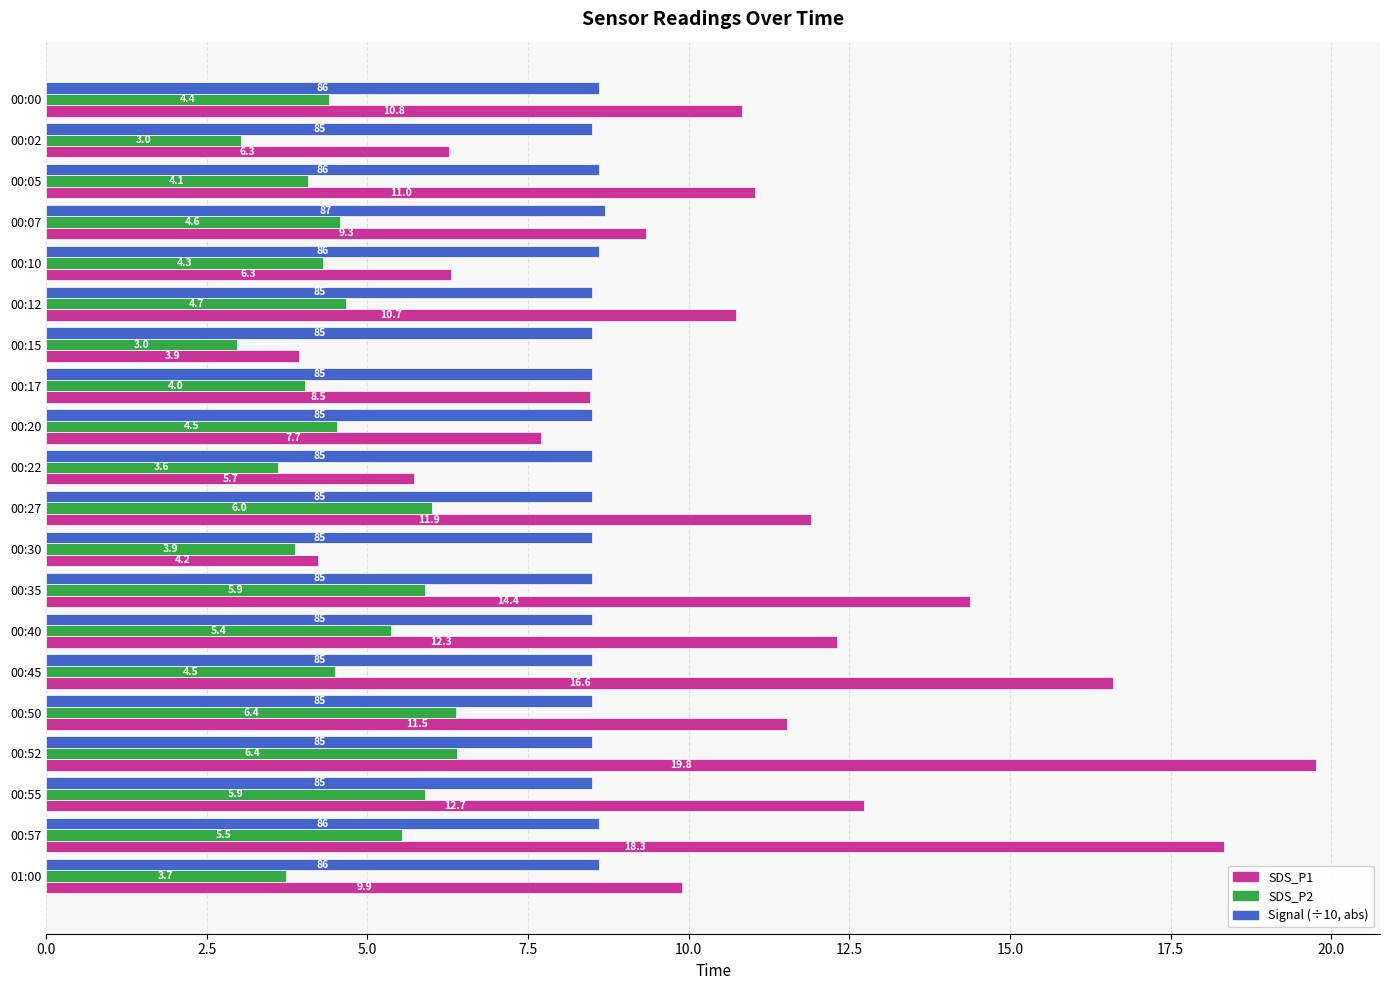

The SDS_P2 series shows 1.1 at 00:45. True or false?

False